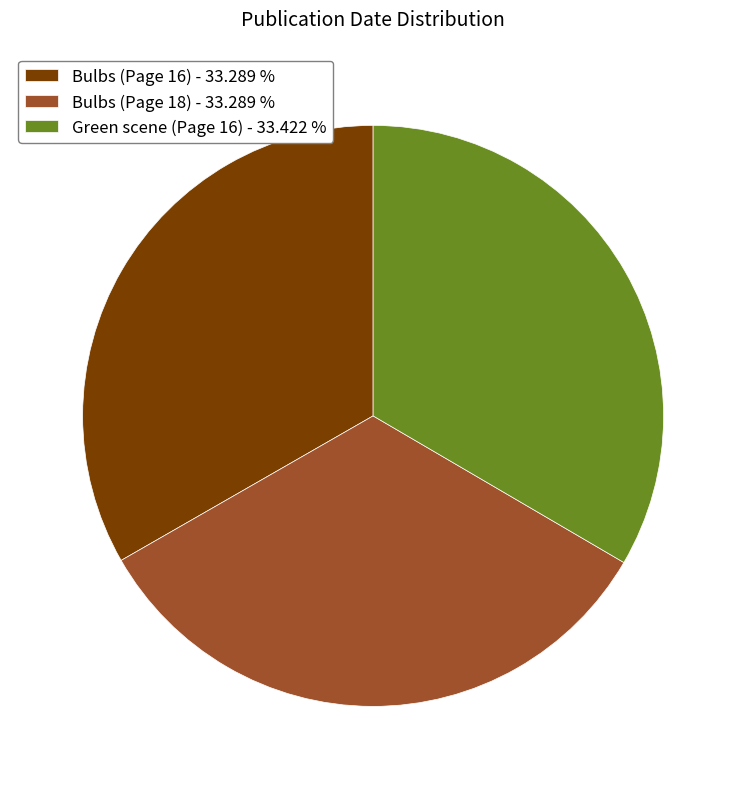

Approximately how many times larger is the value at Green scene (Page 16) compared to Bulbs (Page 18)?

1.0